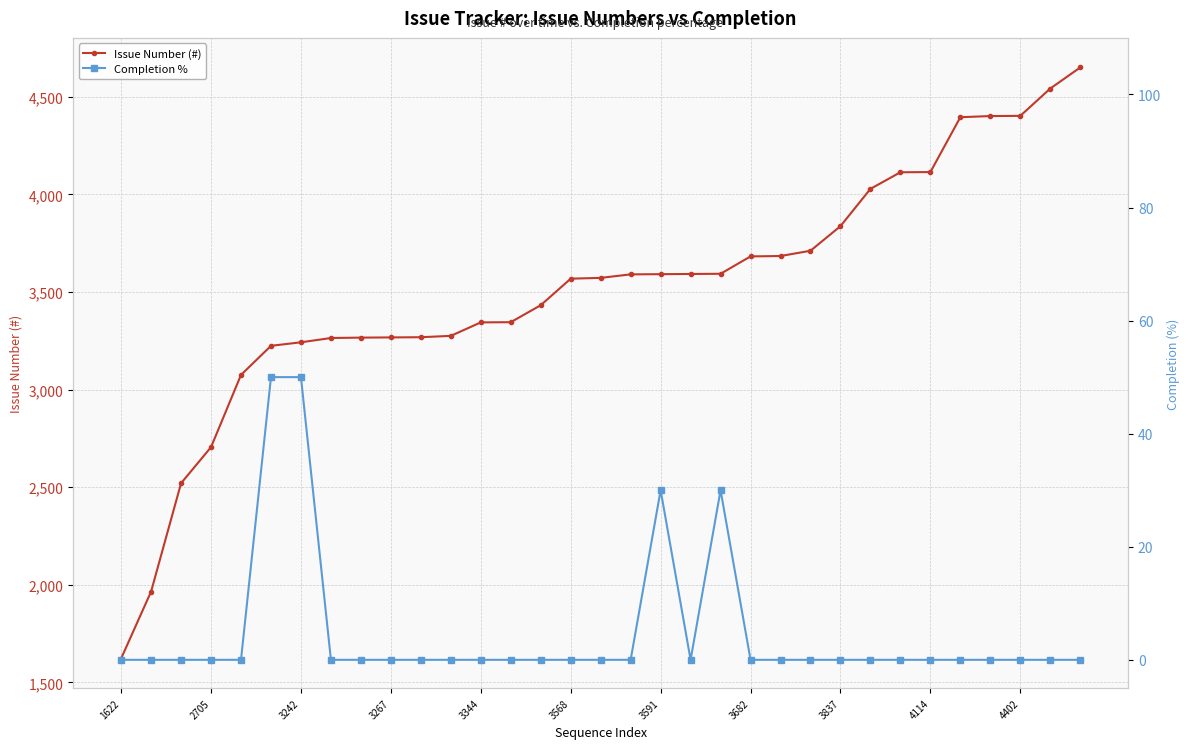

True or false: Completion % and Issue Number (#) cross at least once.

False